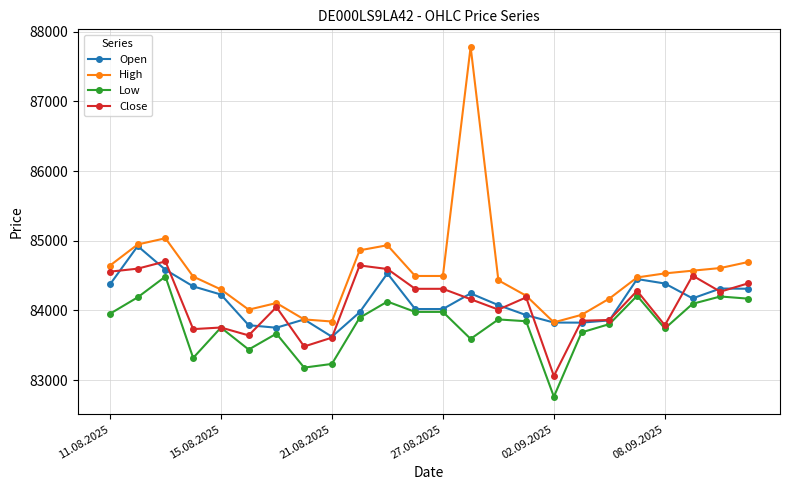

Which series has the largest total across all categories?

High